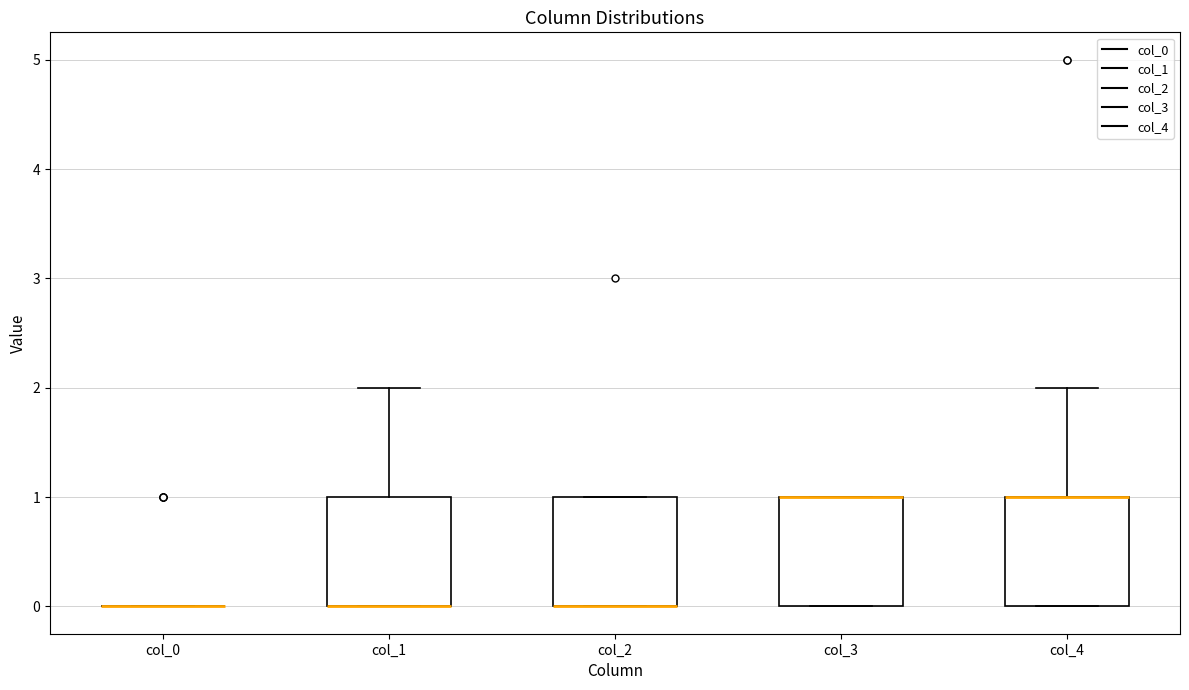

Where is the lower edge of the box for col_2 on the y-axis? The values are not printed on the chart, so give them approximately, as read against the axis.

0